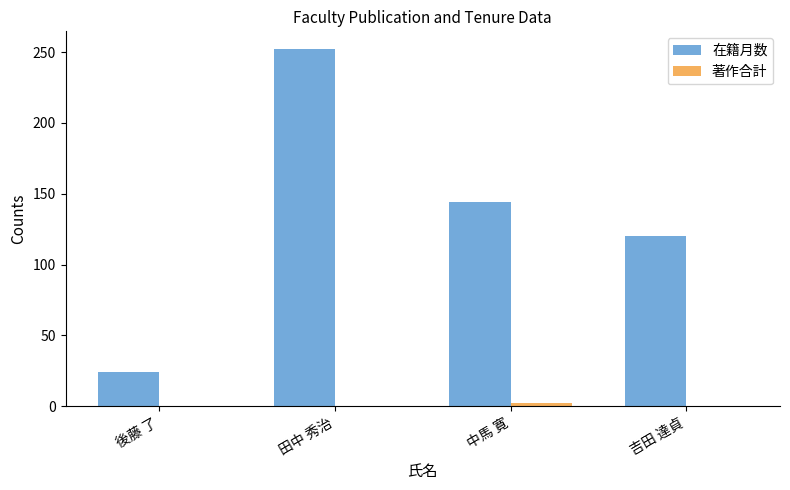

Which series has the largest range (max minus min)?

在籍月数